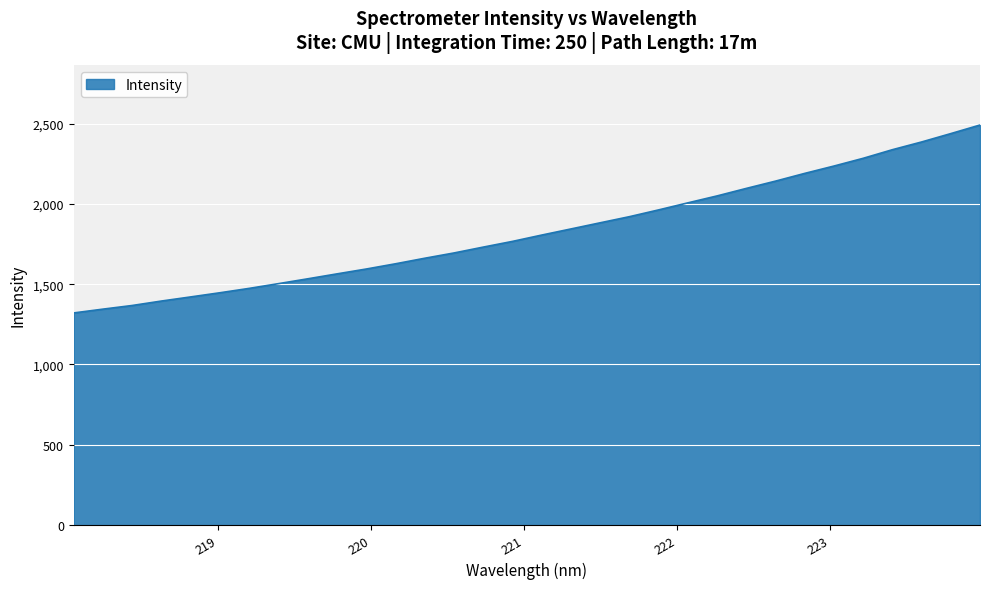

What is the minimum value shown in the chart?

1321.3